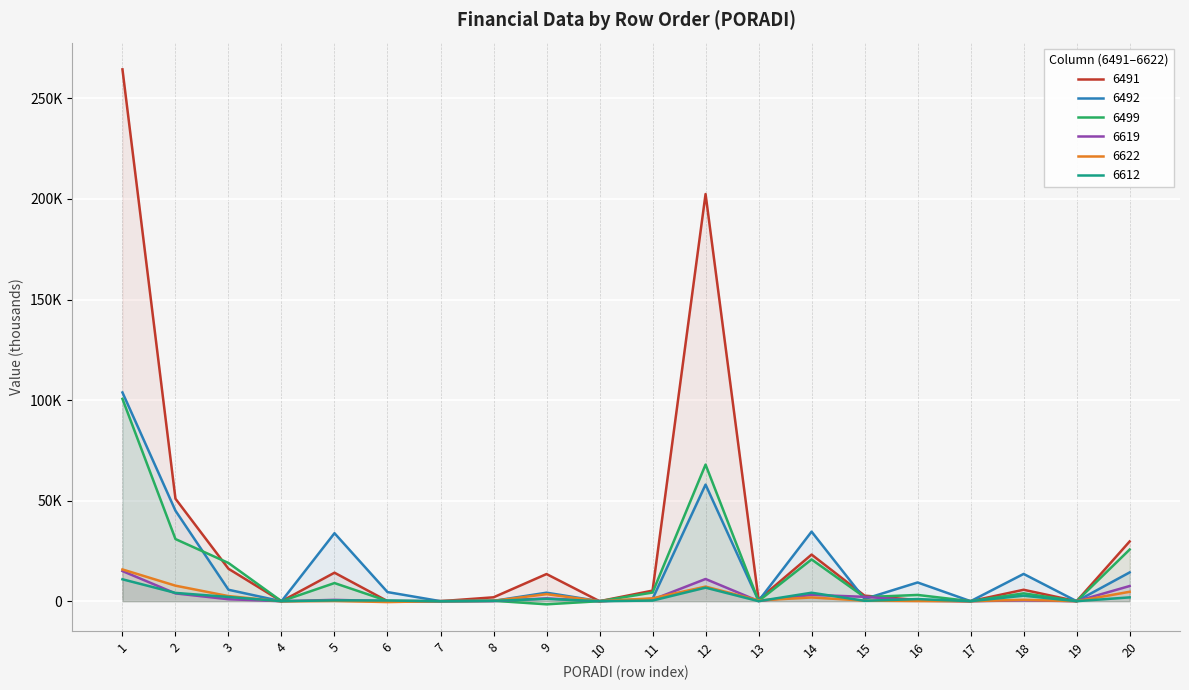

Does the chart display data point markers on the line(s)?

No